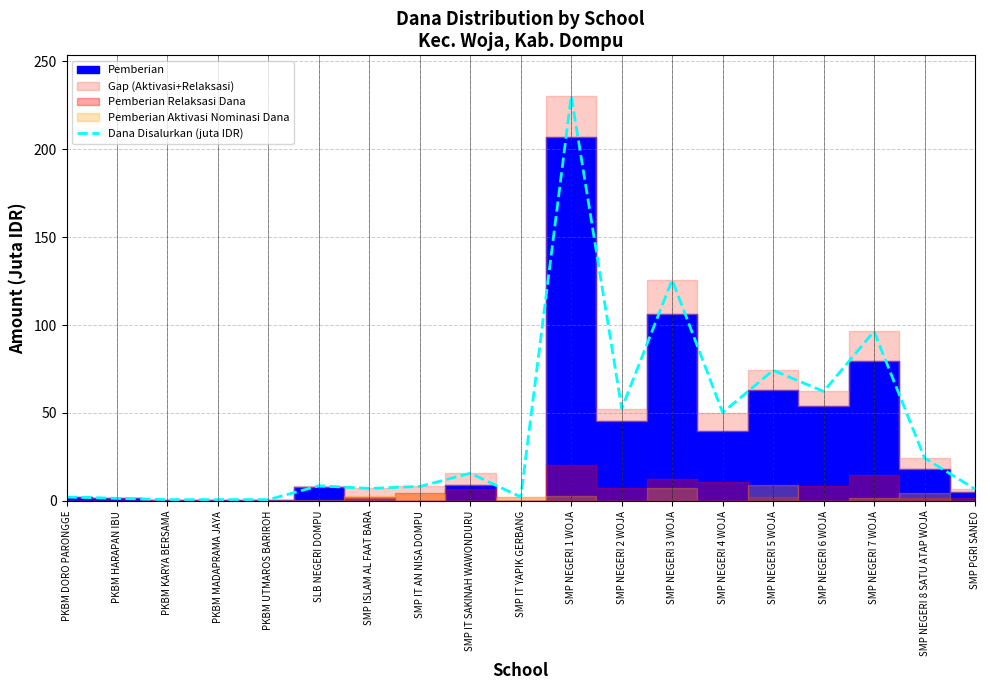

How many interior local peaks (higher than both neighbors) does the data have?

6